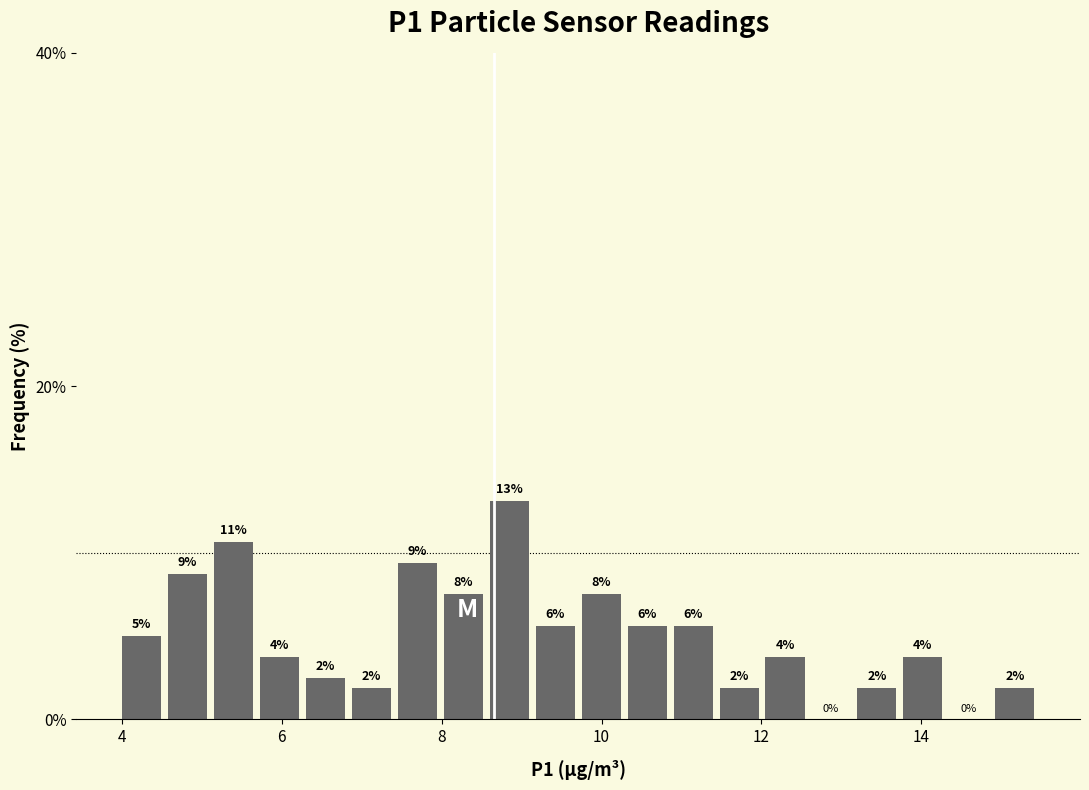

Read against the x-axis, roughly where is the centre of the tallest bar?

8.8